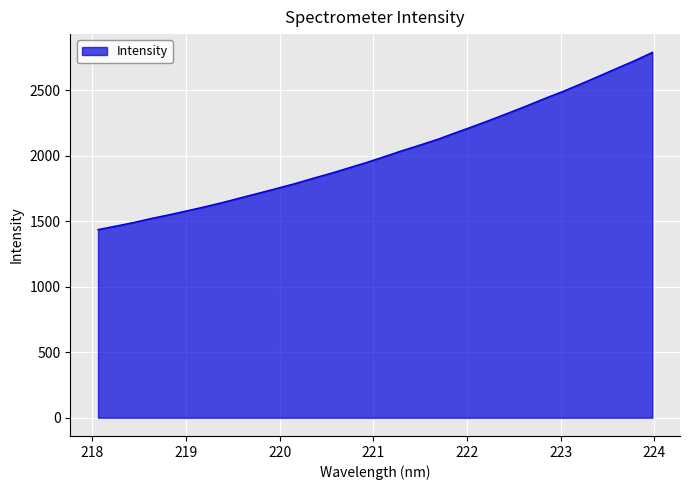

What is the maximum value shown in the chart?

2787.7